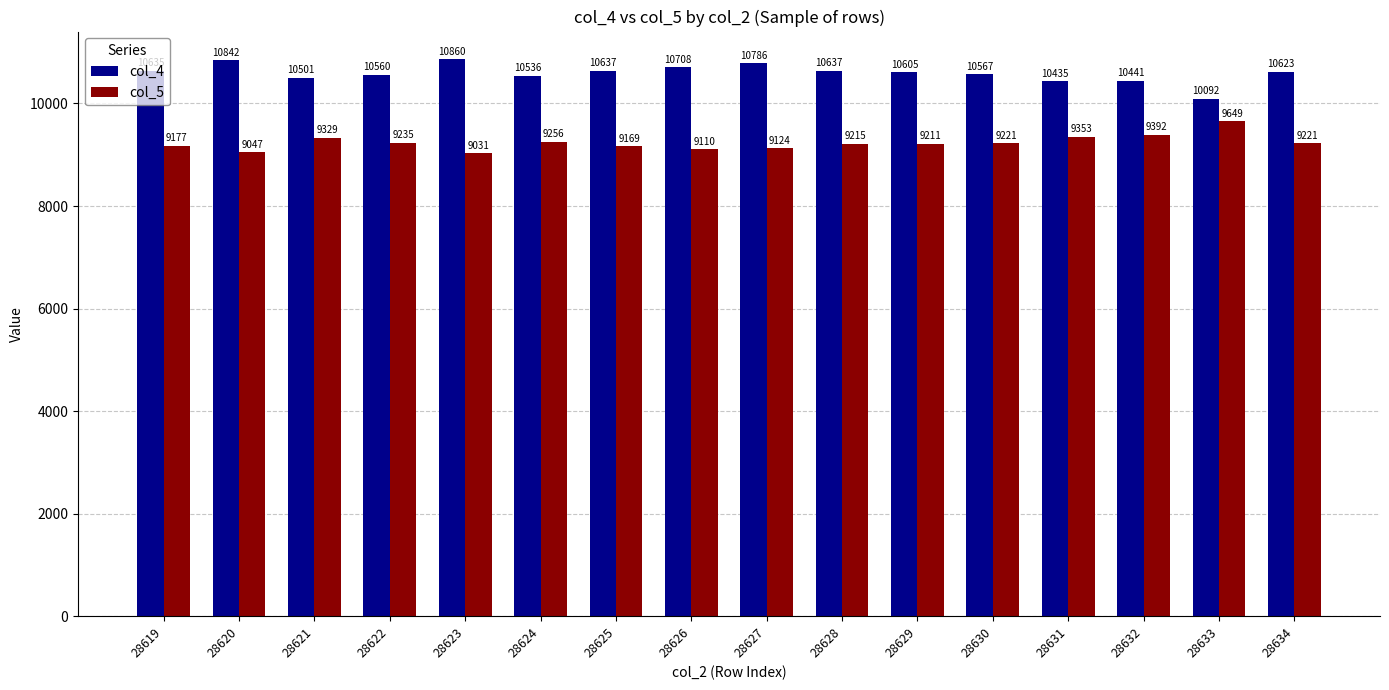

At which category does the chart reach its minimum across all series?

28623